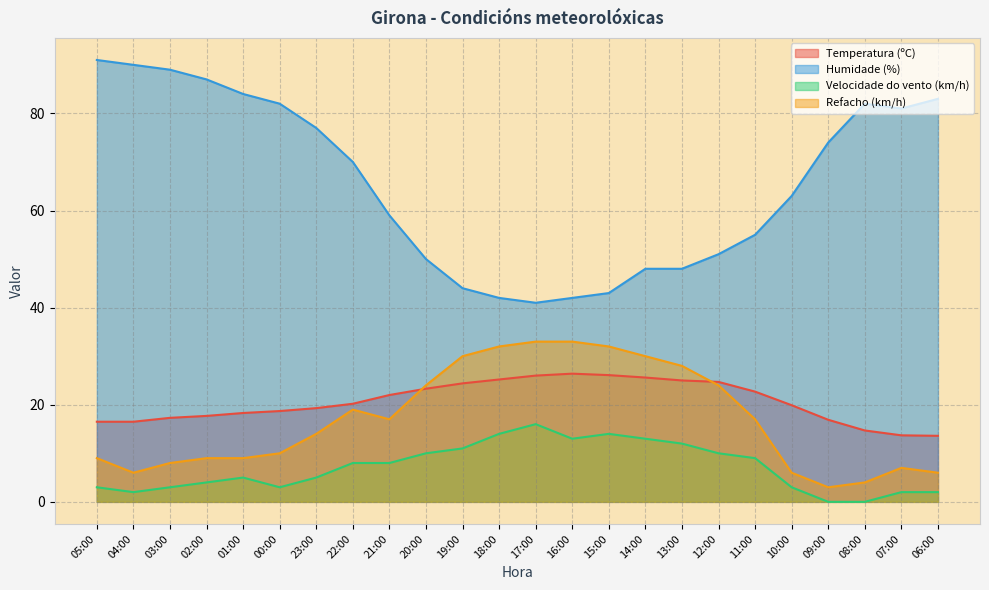

Reading left to right, extract all data points from this chart.

Temperatura (ºC): 05:00=16.5	04:00=16.5	03:00=17.3	02:00=17.7	01:00=18.3	00:00=18.7	23:00=19.3	22:00=20.2	21:00=22.0	20:00=23.3	19:00=24.4	18:00=25.2	17:00=26.0	16:00=26.4	15:00=26.1	14:00=25.6	13:00=25.0	12:00=24.7	11:00=22.7	10:00=19.9	09:00=16.9	08:00=14.7	07:00=13.7	06:00=13.6
Humidade (%): 05:00=91.0	04:00=90.0	03:00=89.0	02:00=87.0	01:00=84.0	00:00=82.0	23:00=77.0	22:00=70.0	21:00=59.0	20:00=50.0	19:00=44.0	18:00=42.0	17:00=41.0	16:00=42.0	15:00=43.0	14:00=48.0	13:00=48.0	12:00=51.0	11:00=55.0	10:00=63.0	09:00=74.0	08:00=82.0	07:00=81.0	06:00=83.0
Velocidade do vento (km/h): 05:00=3.0	04:00=2.0	03:00=3.0	02:00=4.0	01:00=5.0	00:00=3.0	23:00=5.0	22:00=8.0	21:00=8.0	20:00=10.0	19:00=11.0	18:00=14.0	17:00=16.0	16:00=13.0	15:00=14.0	14:00=13.0	13:00=12.0	12:00=10.0	11:00=9.0	10:00=3.0	09:00=0.0	08:00=0.0	07:00=2.0	06:00=2.0
Refacho (km/h): 05:00=9.0	04:00=6.0	03:00=8.0	02:00=9.0	01:00=9.0	00:00=10.0	23:00=14.0	22:00=19.0	21:00=17.0	20:00=24.0	19:00=30.0	18:00=32.0	17:00=33.0	16:00=33.0	15:00=32.0	14:00=30.0	13:00=28.0	12:00=24.0	11:00=17.0	10:00=6.0	09:00=3.0	08:00=4.0	07:00=7.0	06:00=6.0